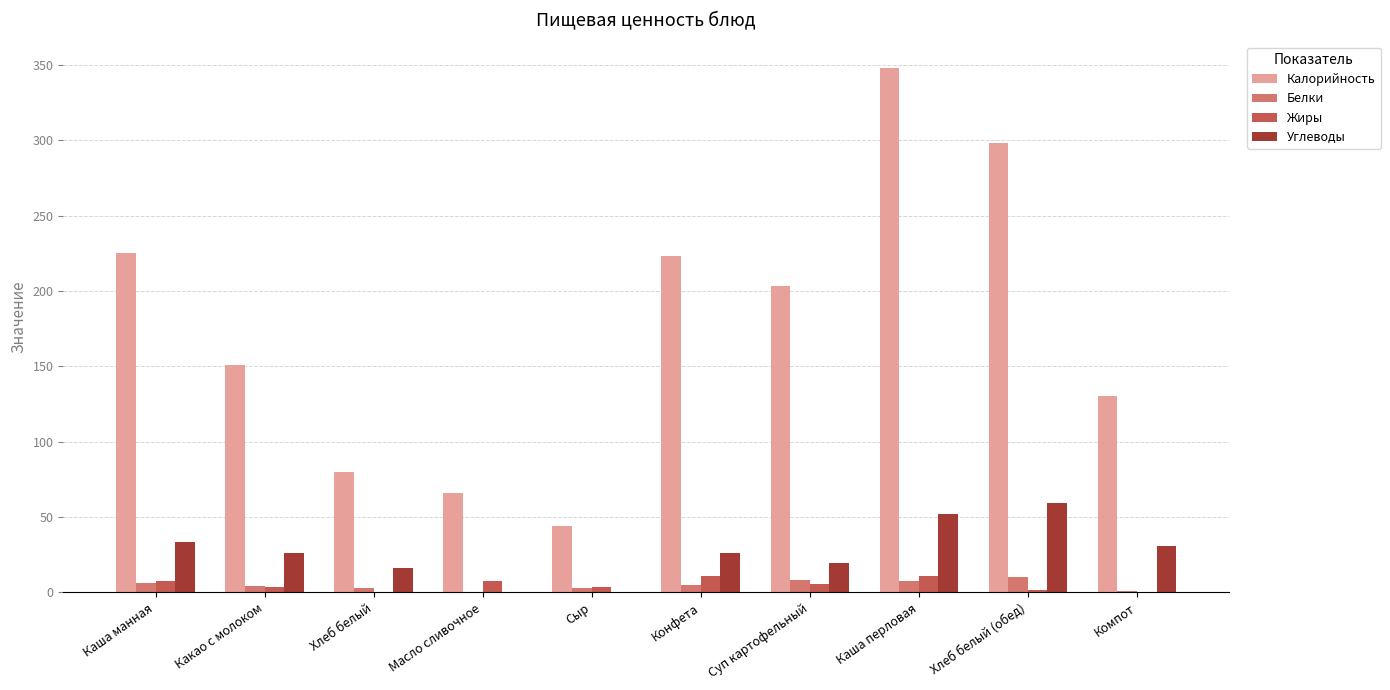

Which series has the largest total across all categories?

Калорийность